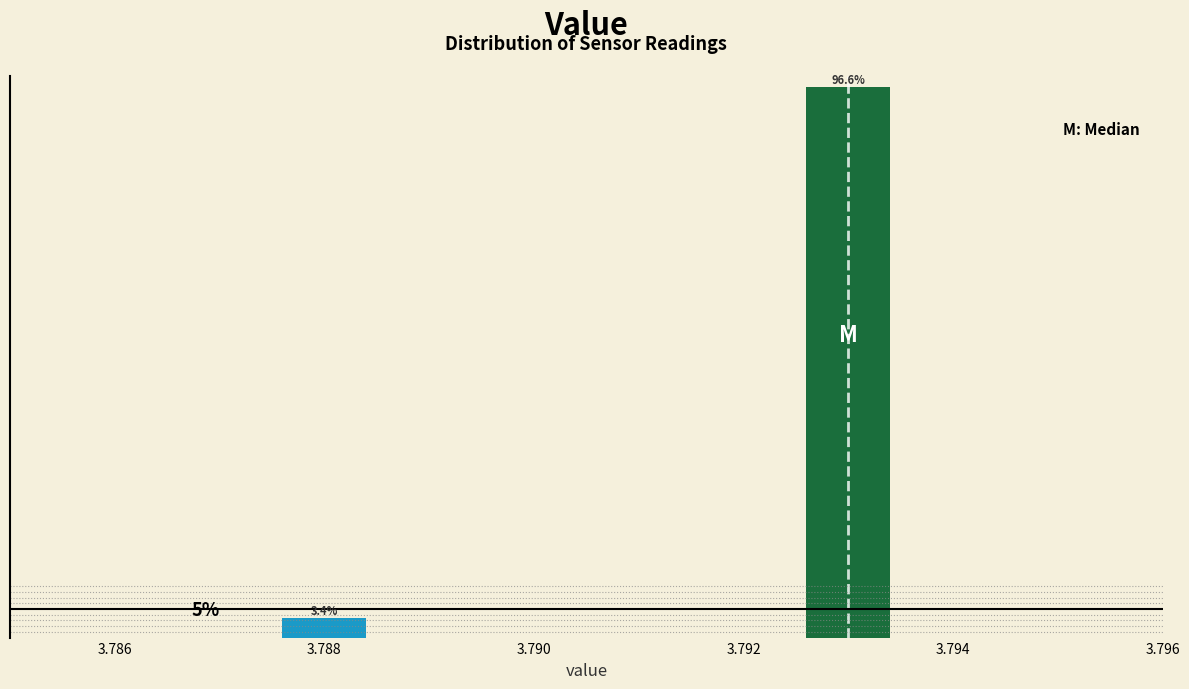

List the labels in order of value, smallest first.

3.788, 3.792